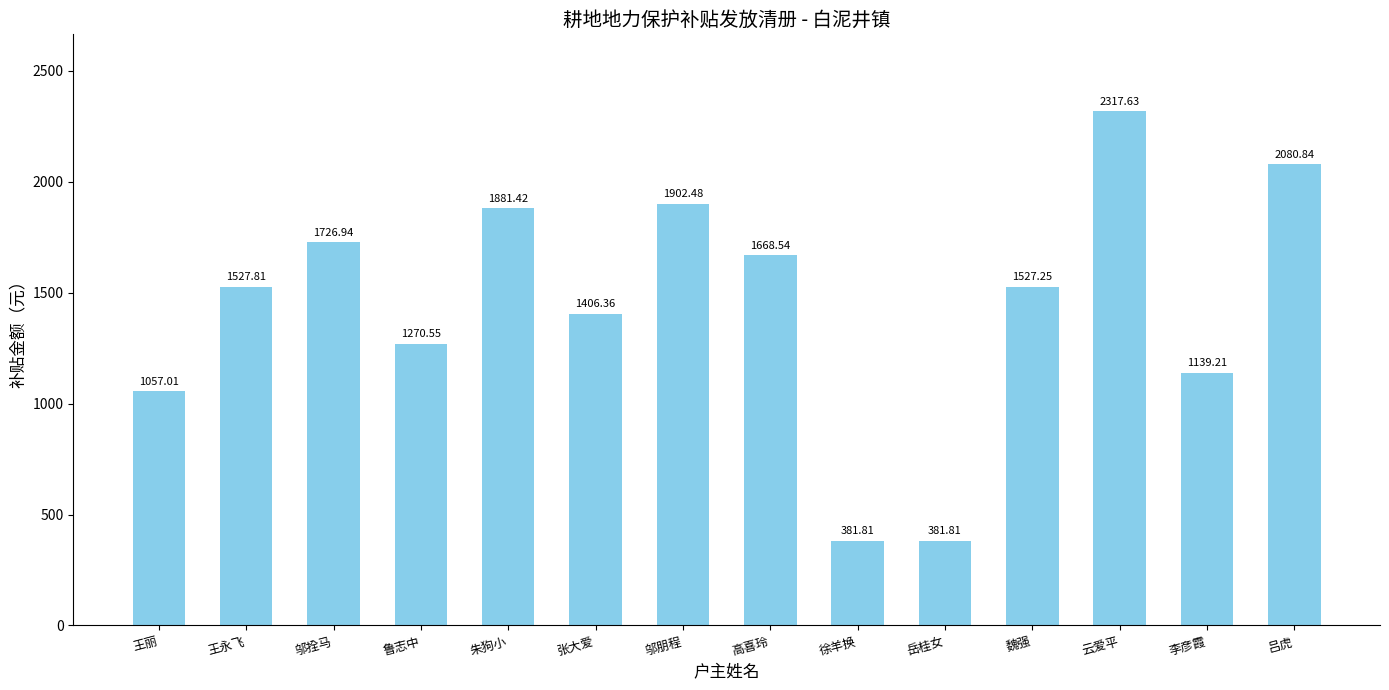

Which category has the highest value across all series?

云爱平